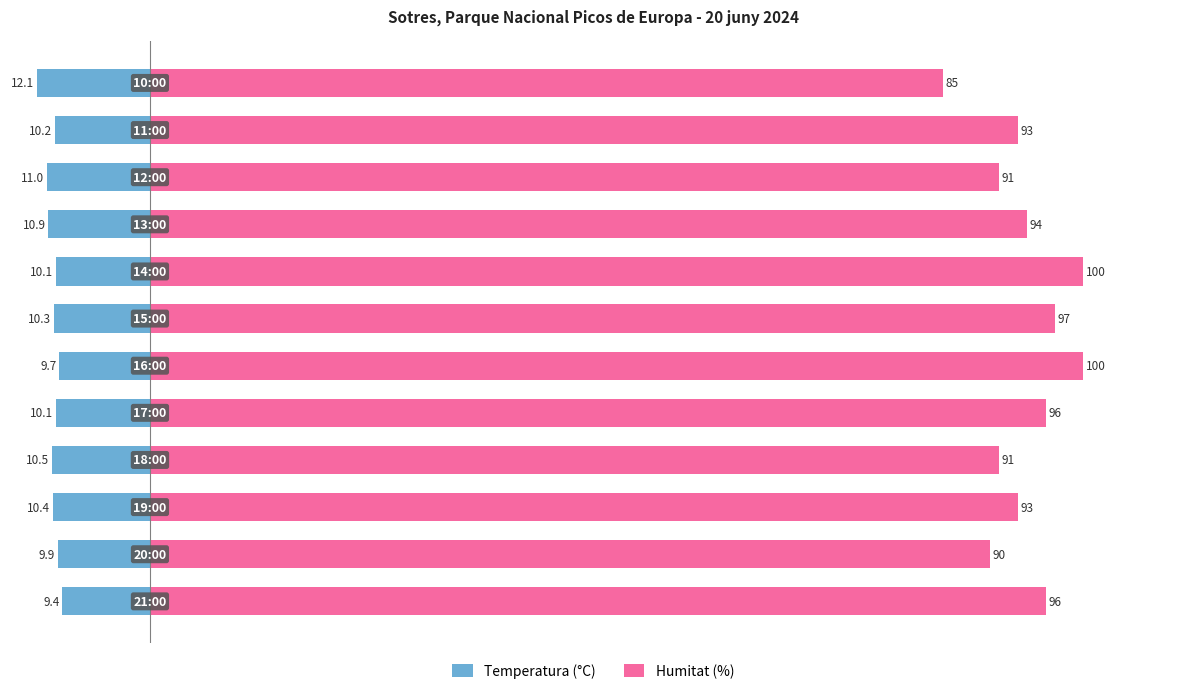

Is it true that Humitat (%) equals 156.4 at 6?

False